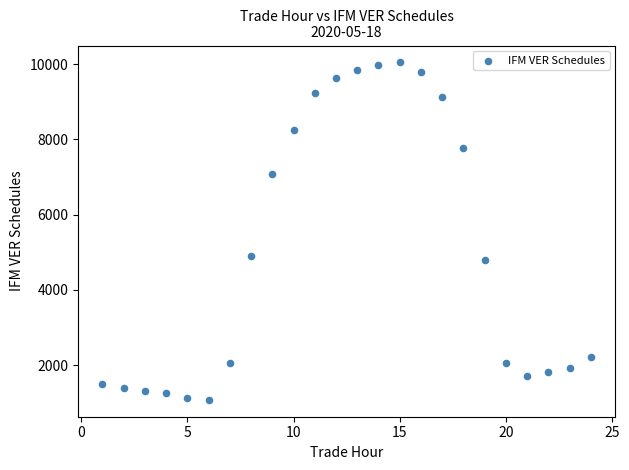

What is the range of Y values (max minus min)?

8966.3